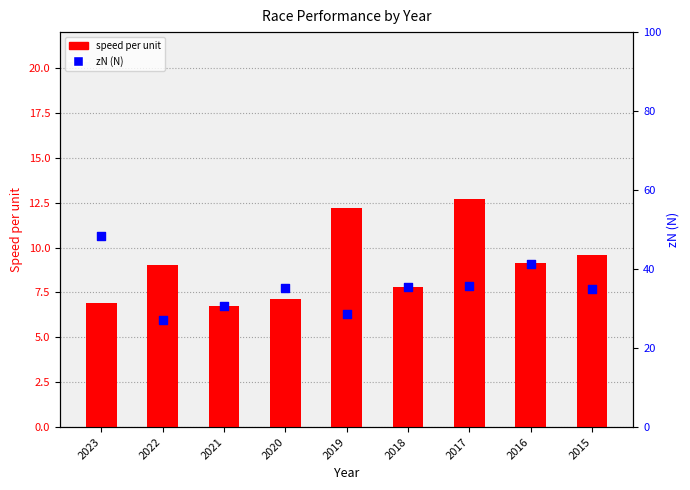

What are all the series names shown in the legend?

speed per unit, zN (N)